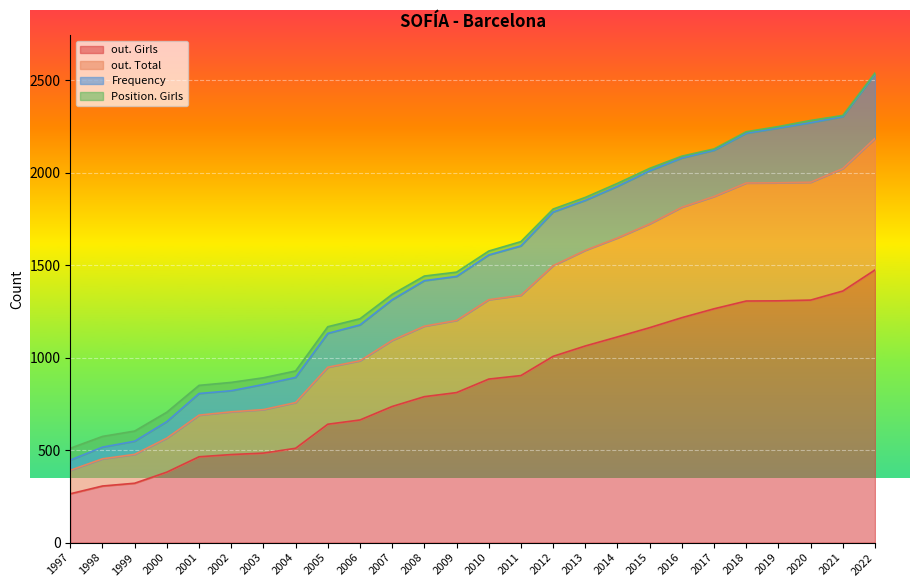

True or false: out. Total and out. Girls intersect in this chart.

False